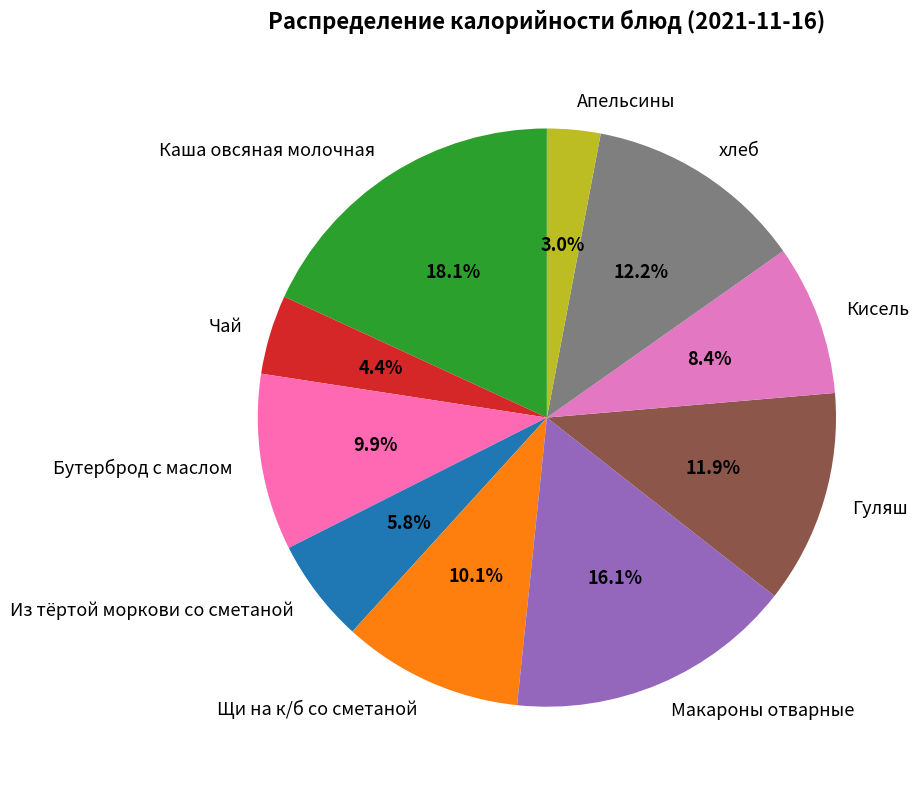

Count the number of slices in the pie.

10